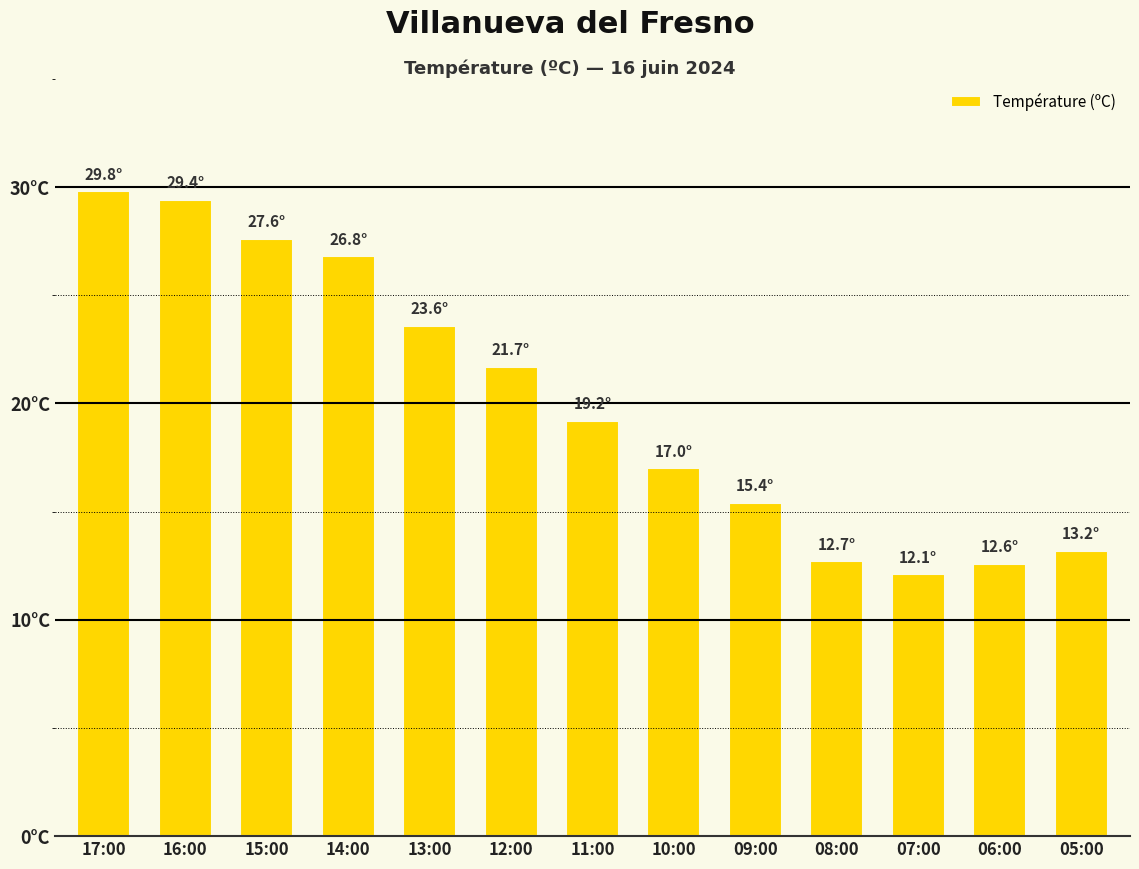

Which category has the highest value across all series?

17:00